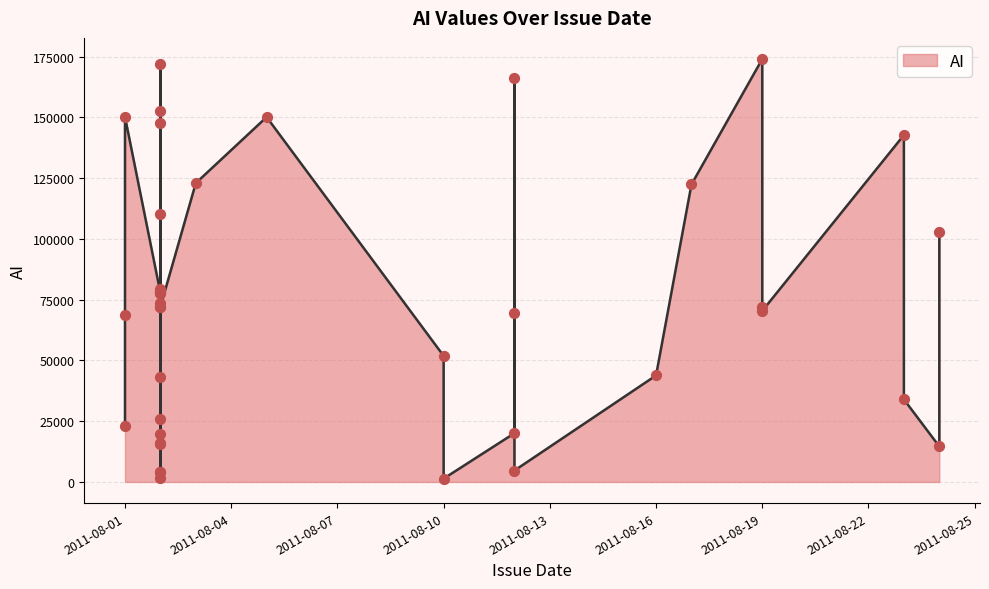

Which has a higher value, 2011-08-02 or 2011-08-02?

2011-08-02